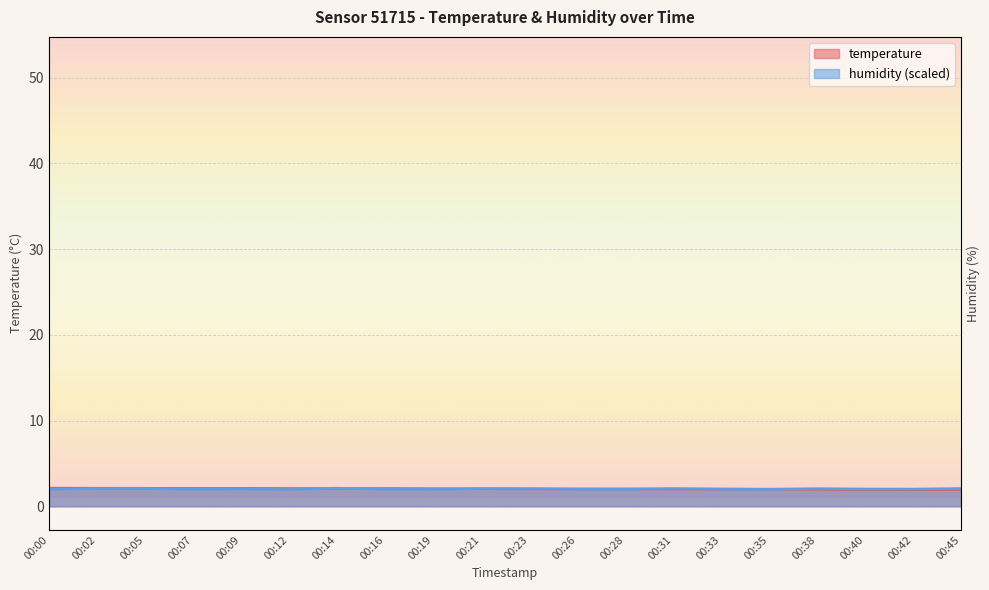

Which series ends up on top after the final intersection of temperature and humidity?

humidity